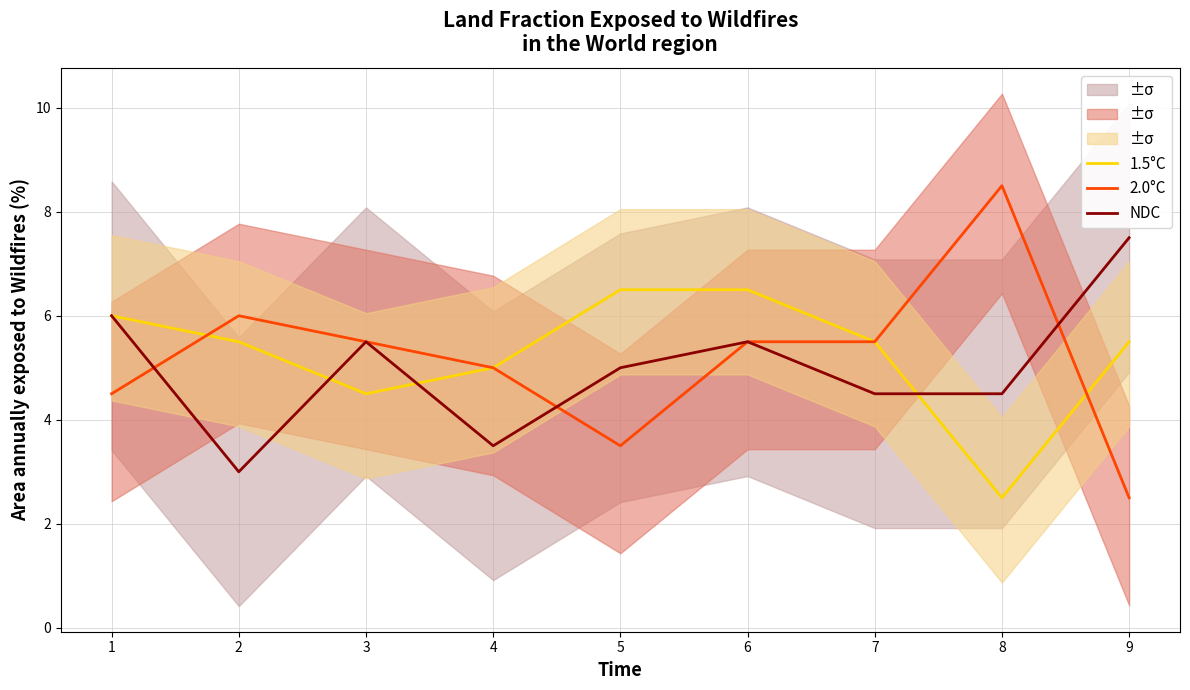

Which series has the largest total across all categories?

1.5°C